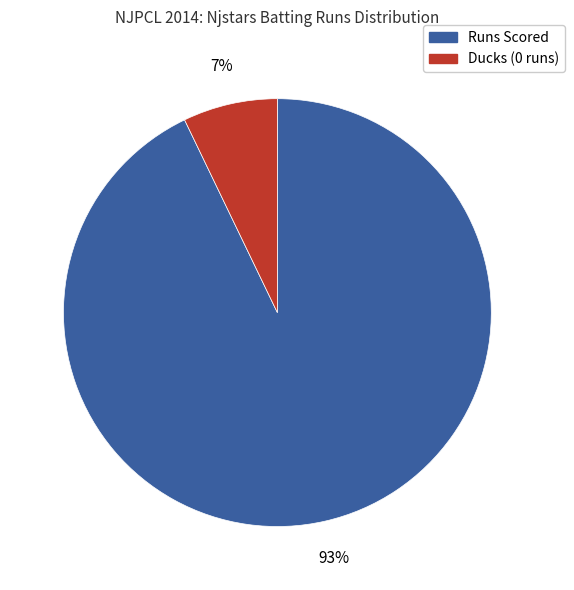

Is it true that Ducks (0 runs) is 1% of the pie?

False